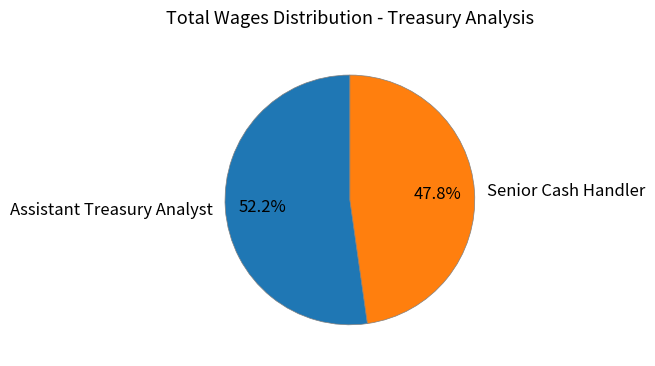

Is Senior Cash Handler the majority of the pie?

No